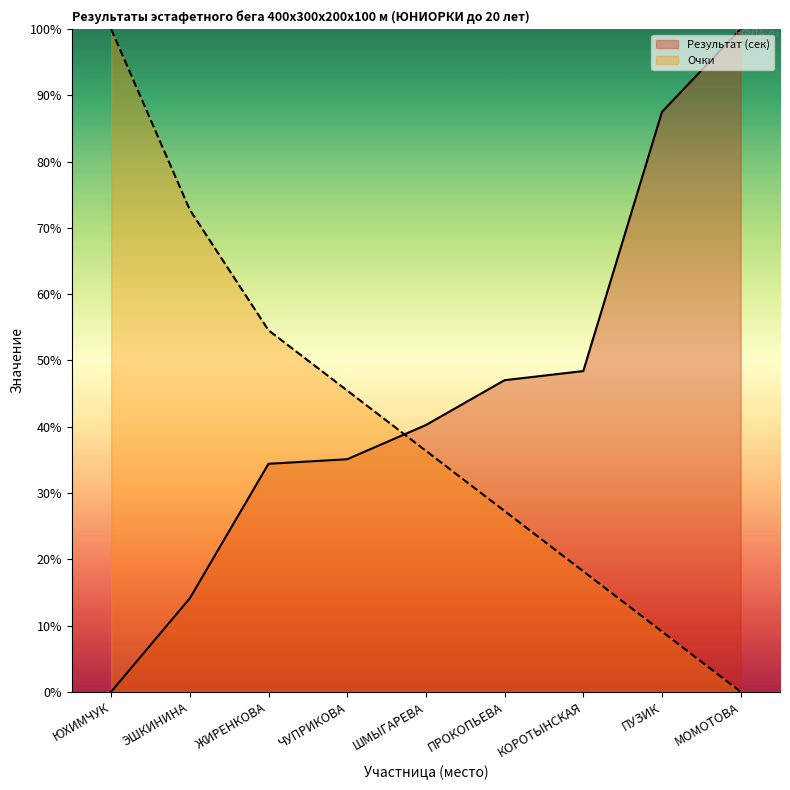

At which category is the sum across all series the highest?

ЮХИМЧУК